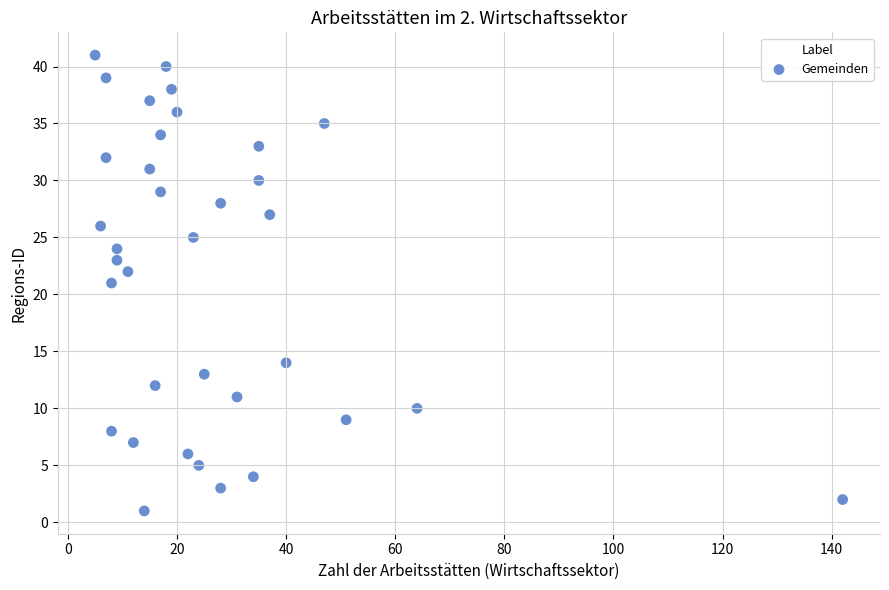

What is the range of Y values (max minus min)?

40